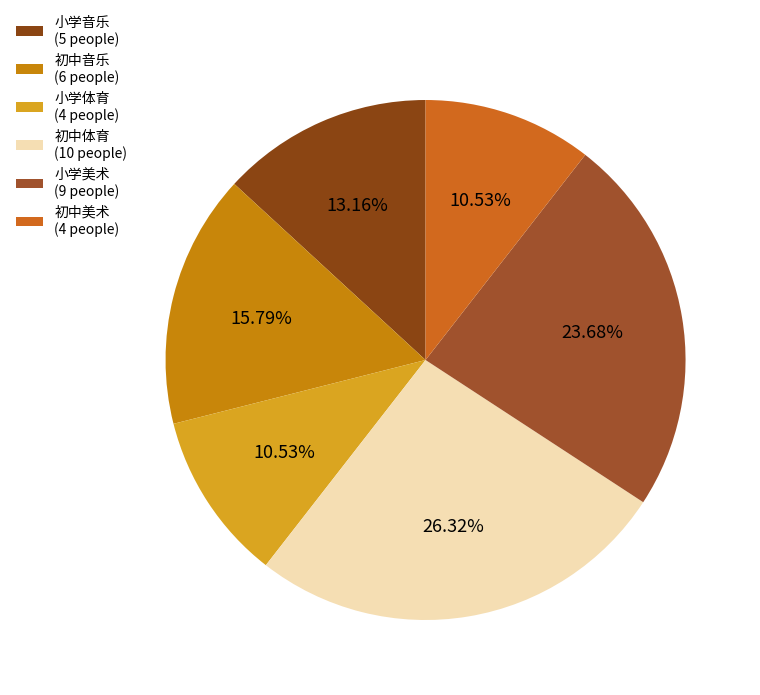

Is 小学音乐 the majority of the pie?

No